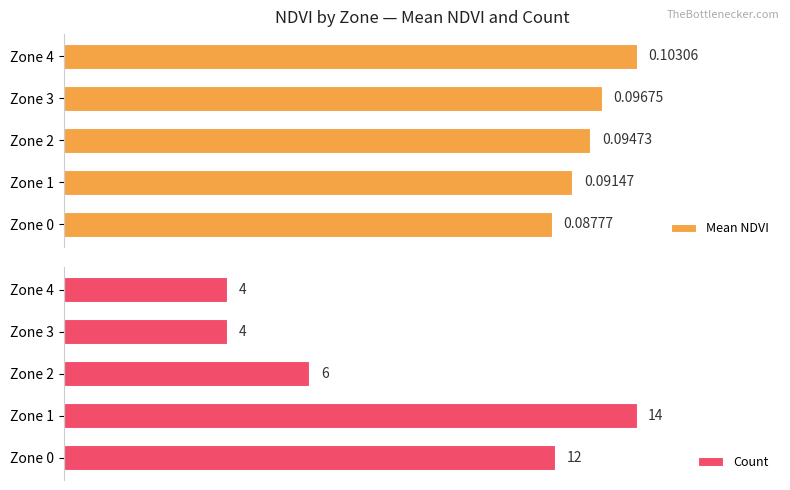

Between 2 and 3, which series saw the biggest shift?

Count